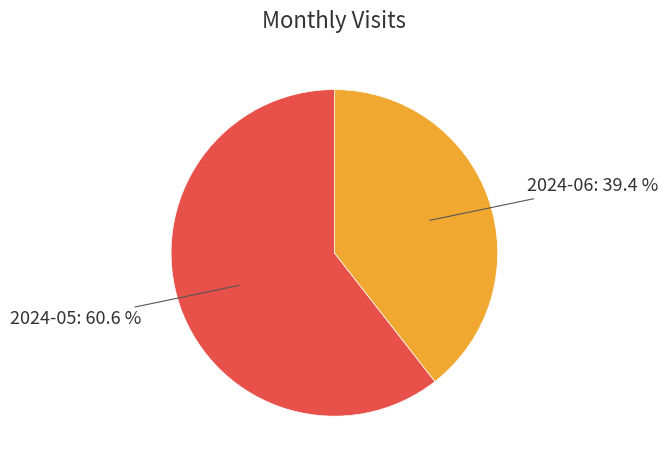

Does any single category account for the majority?

Yes